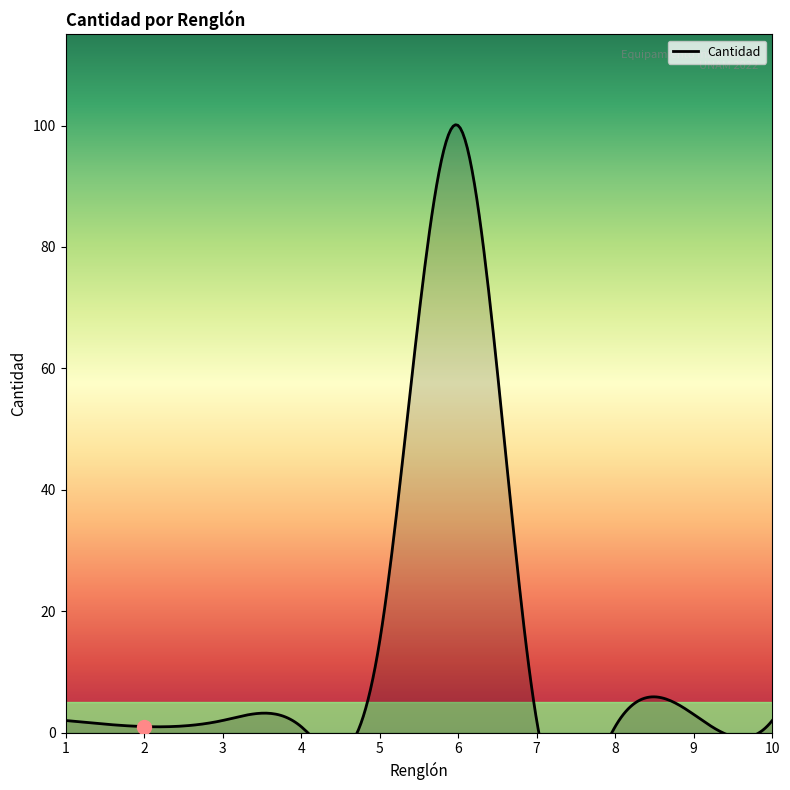

How many interior local peaks (higher than both neighbors) does the data have?

3